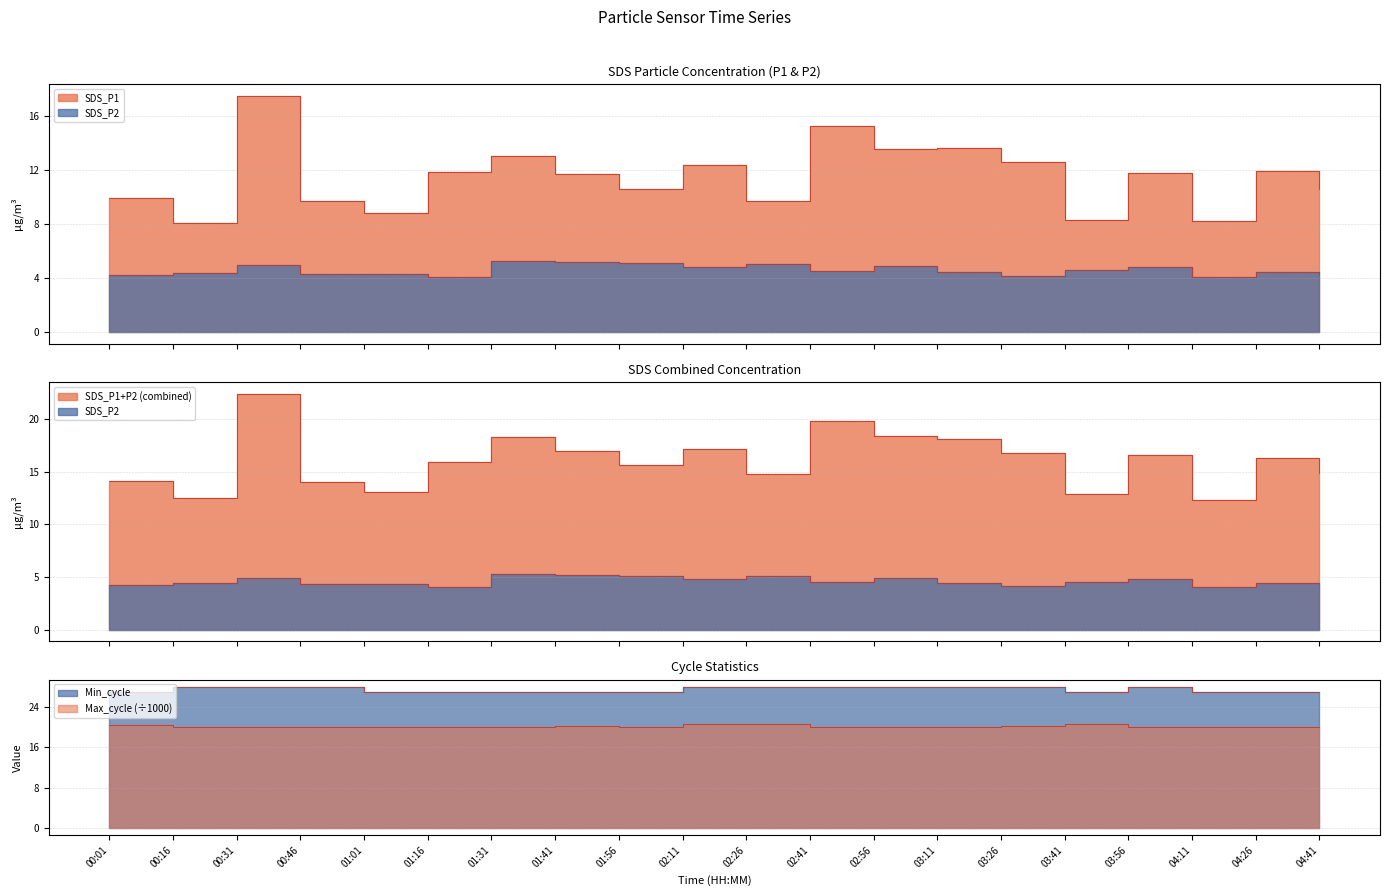

Which series has the widest spread of values?

SDS_P1